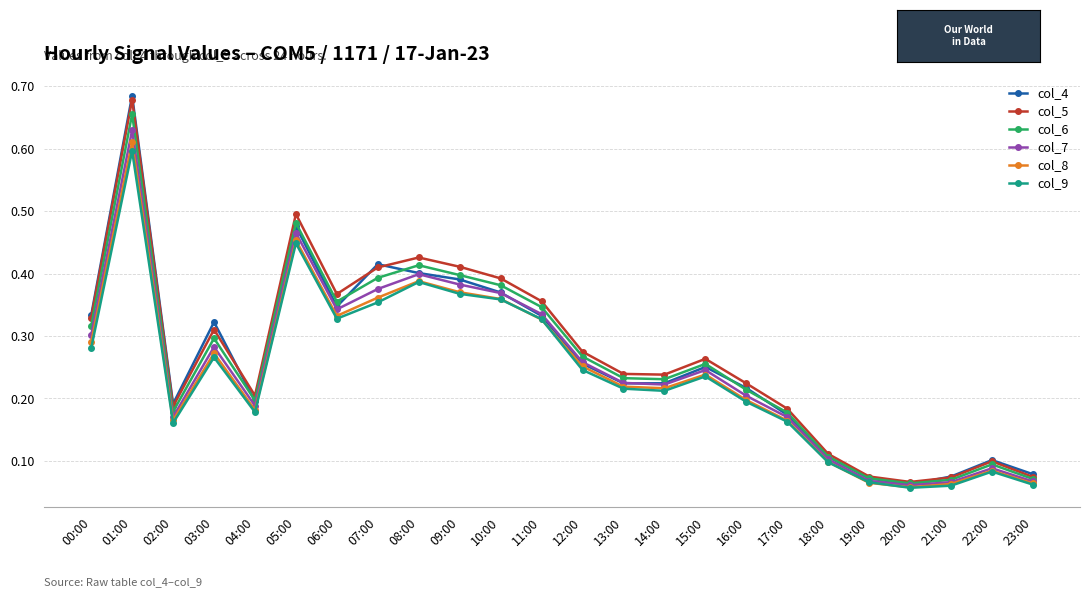

At which label does col_8 reach its peak?

01:00